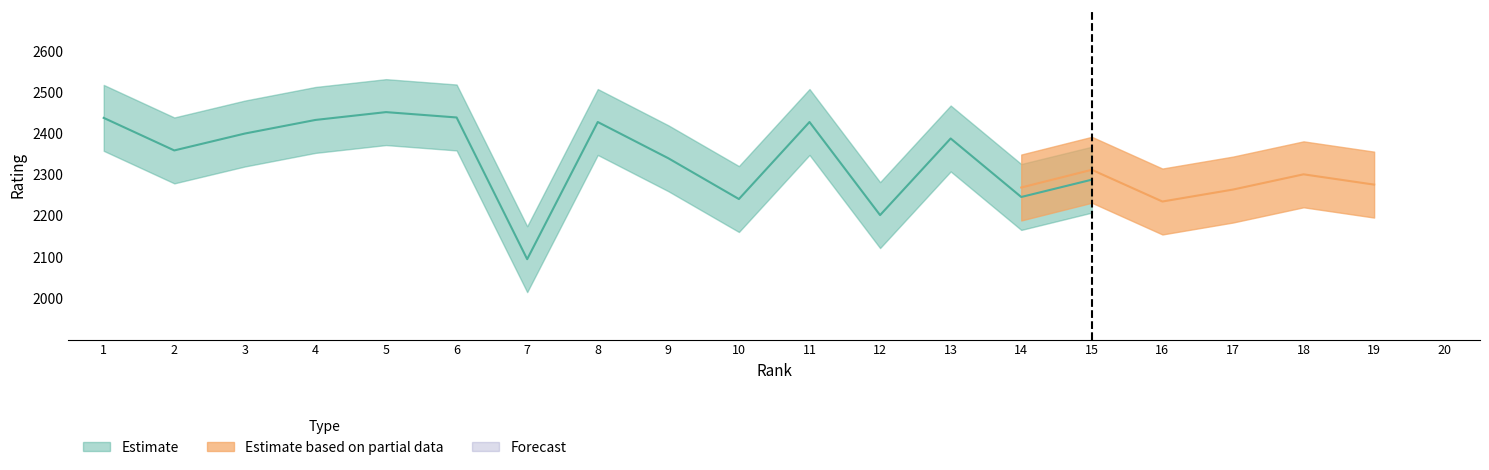

Does the chart have visible grid lines?

No